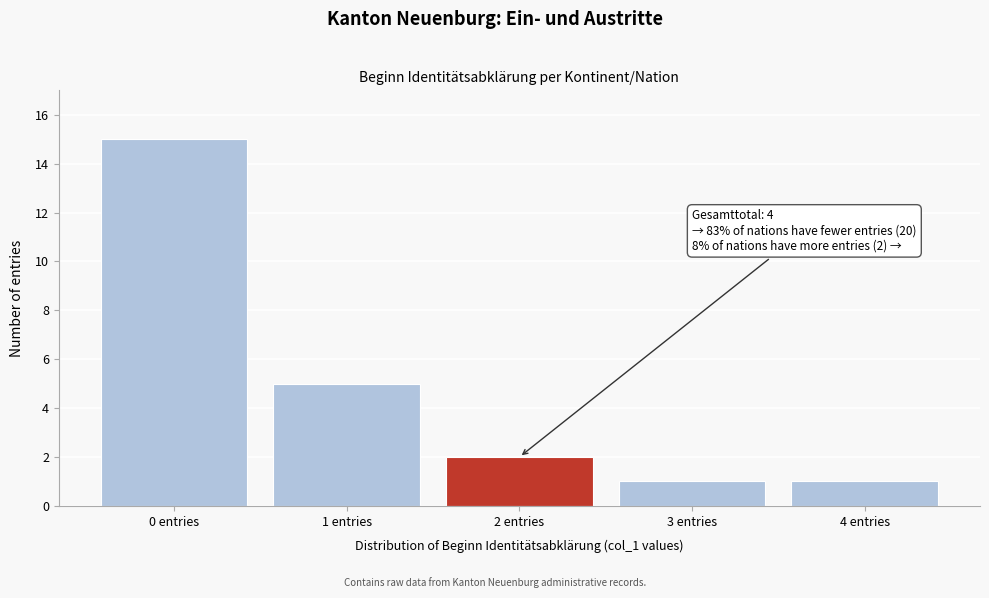

Which range on the x-axis has the tallest bar?

-0.5 to 0.5